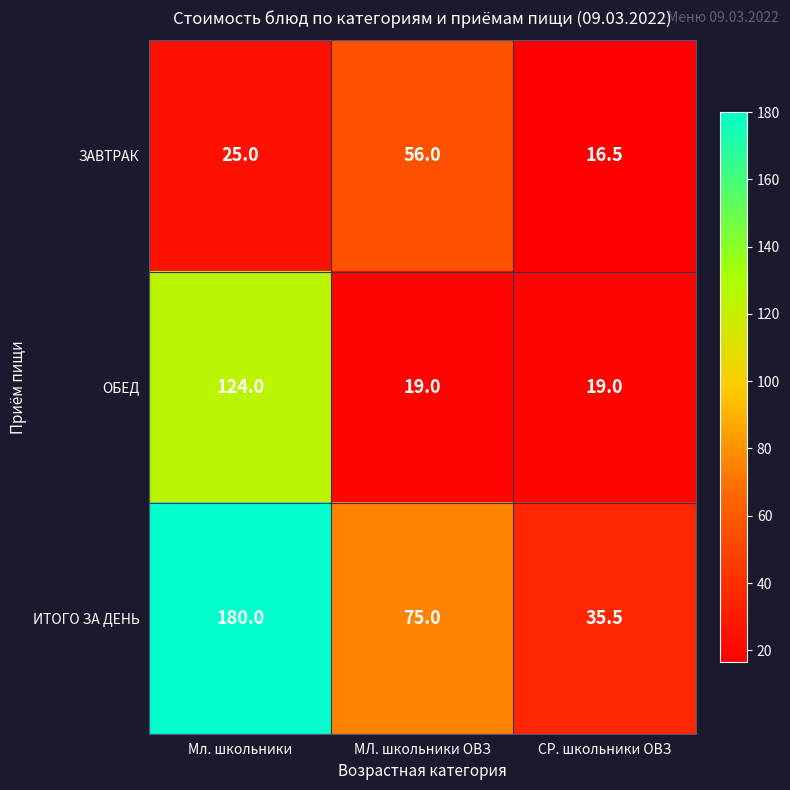

At how many categories does at least one series exceed 17?

3